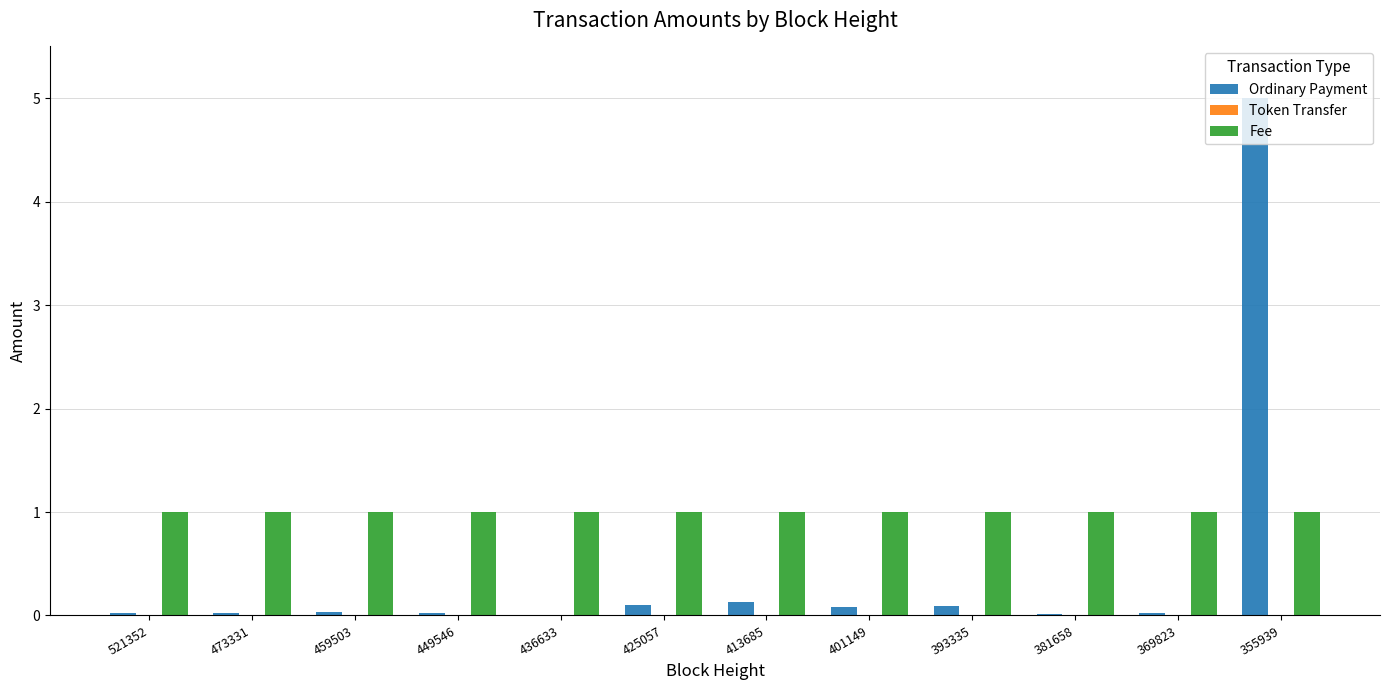

The value of Fee at 381658 is 0.4. True or false?

False